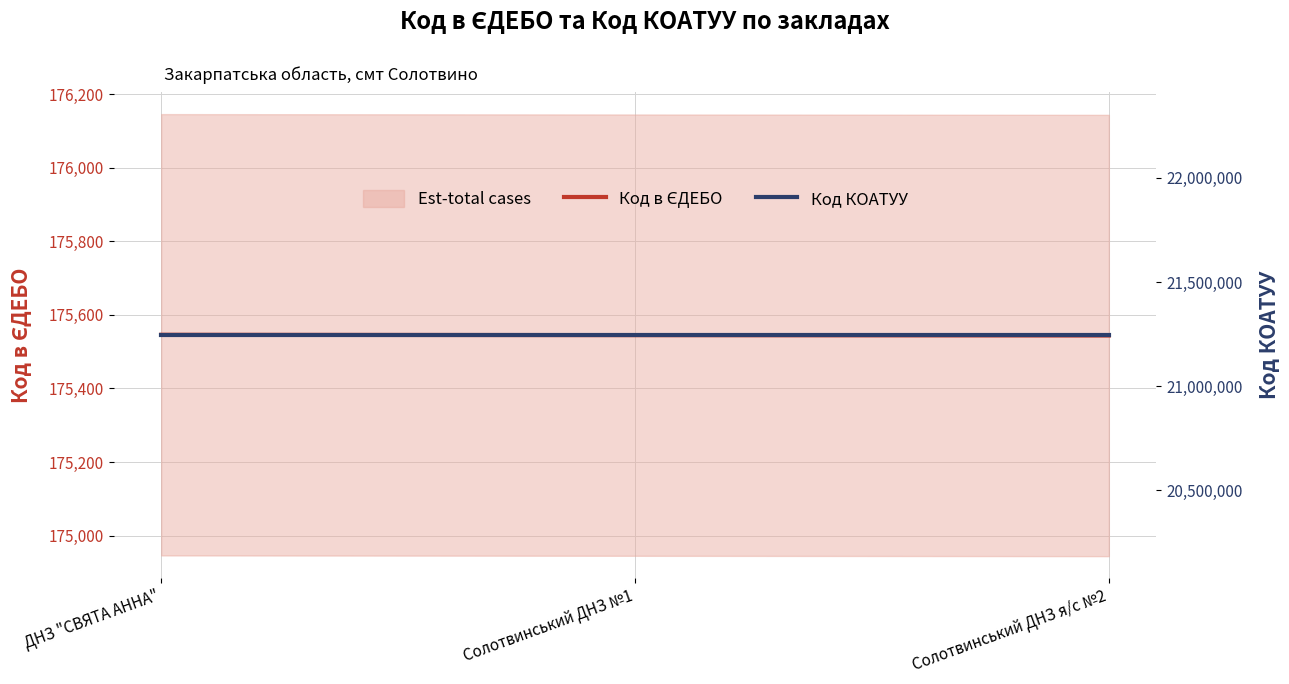

How many data points in Код в ЄДЕБО are above 175545?

1